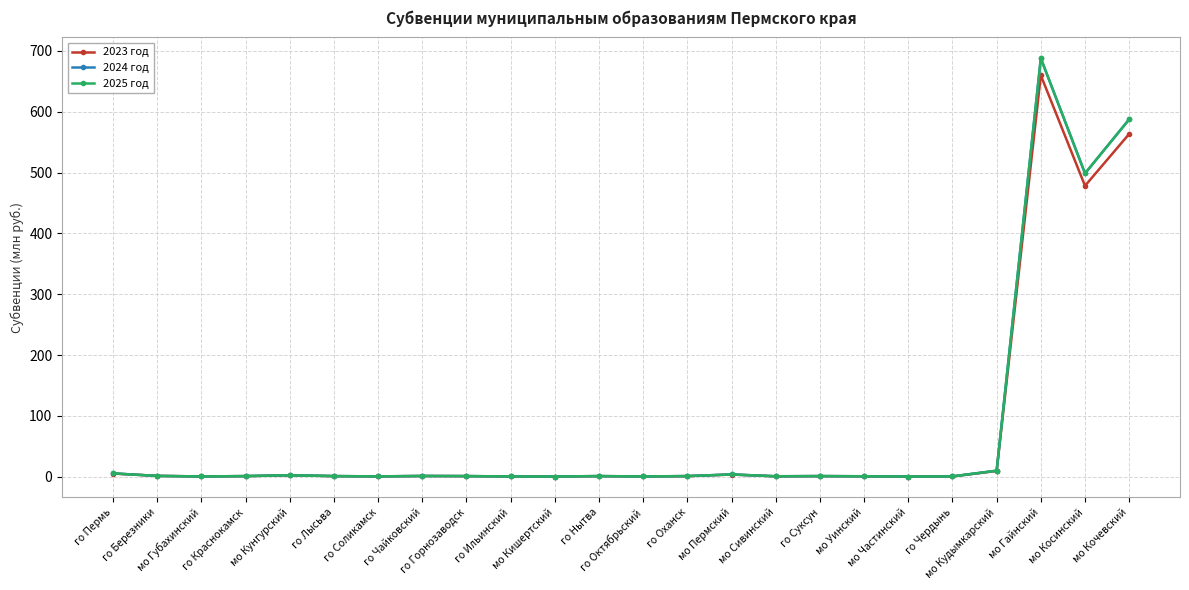

Does the chart have visible grid lines?

Yes